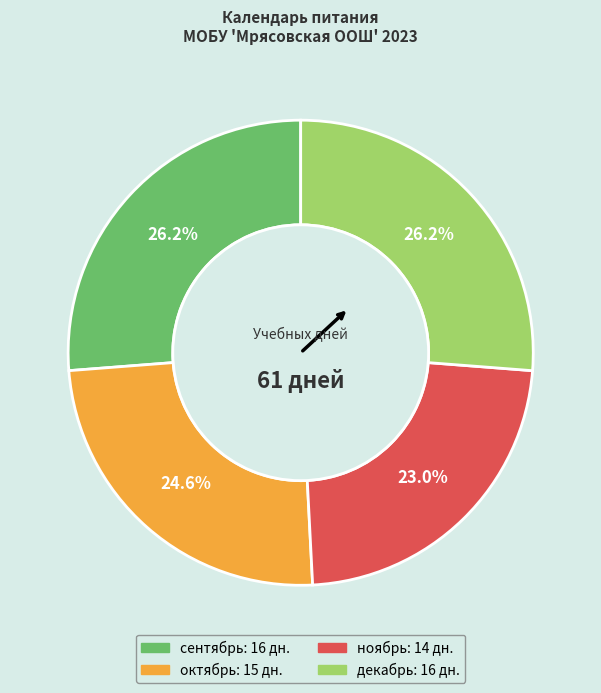

Which slice is the smallest?

ноябрь